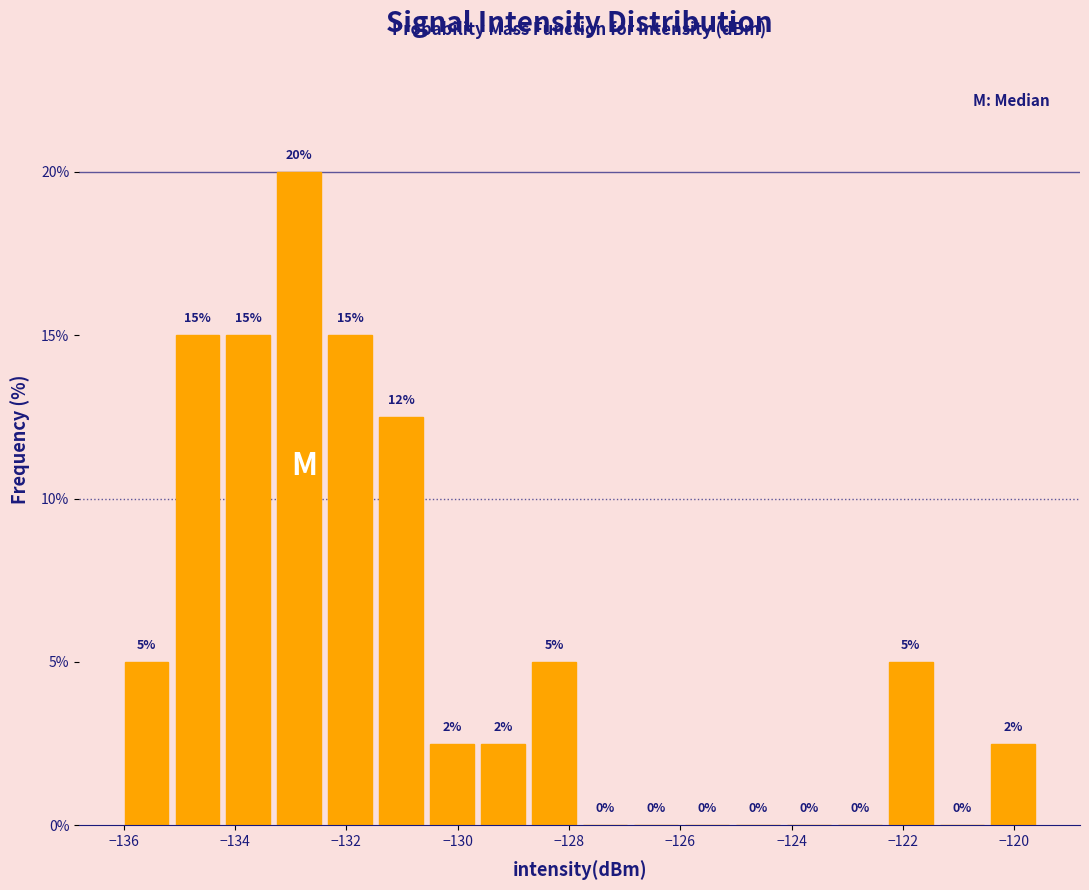

Which range on the x-axis has the tallest bar?

-133.4 to -132.4